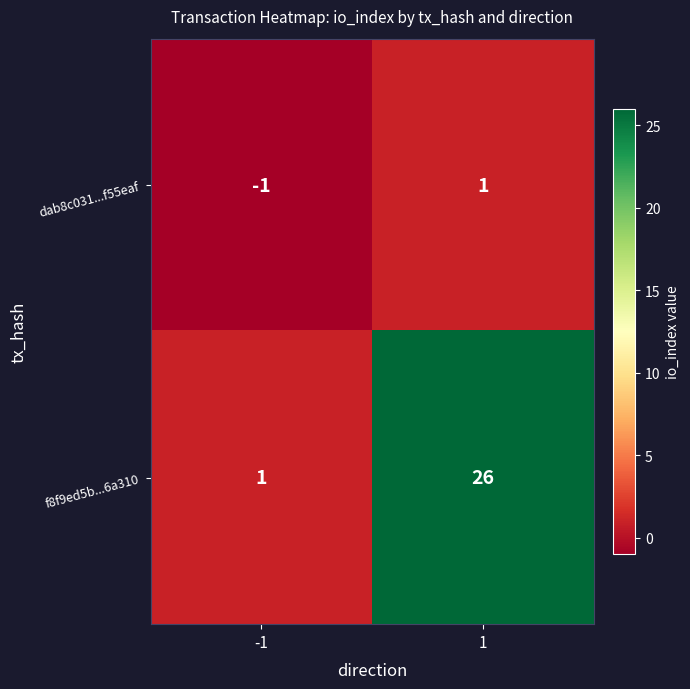

How many positive values does the dab8c031...f55eaf series have?

1